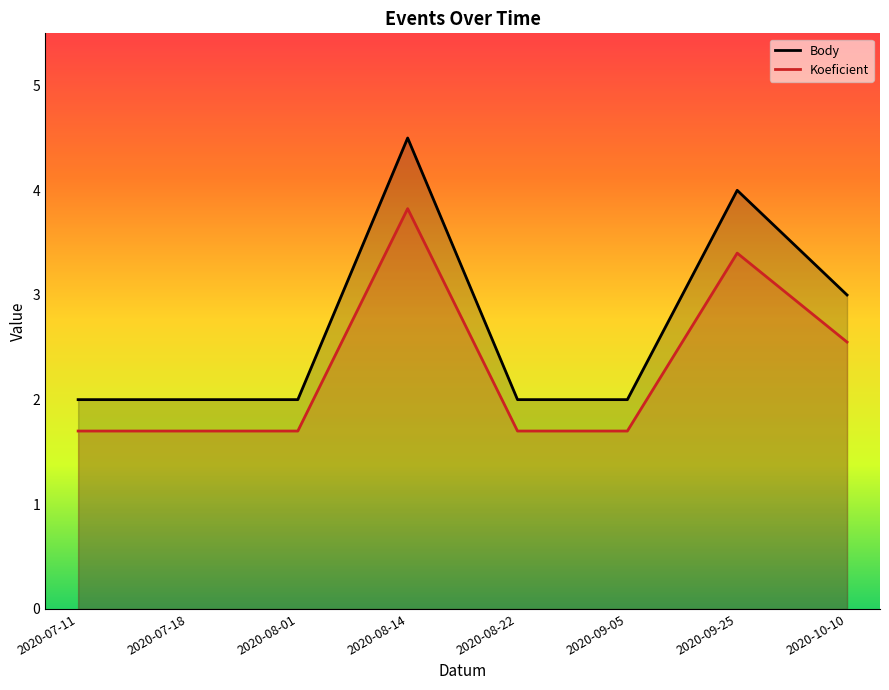

Which category has the lowest value across all series?

2020-07-11